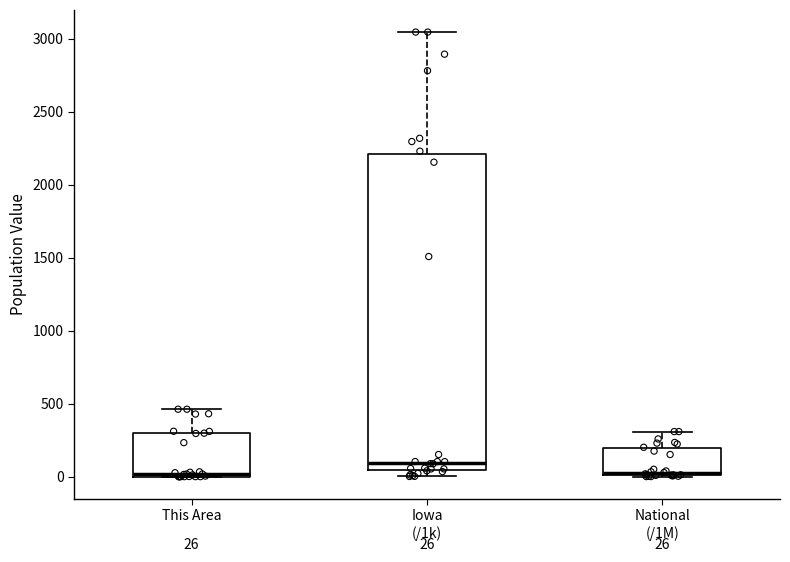

Which box is the tallest, from its lower edge to its upper edge?

Iowa (/1k)